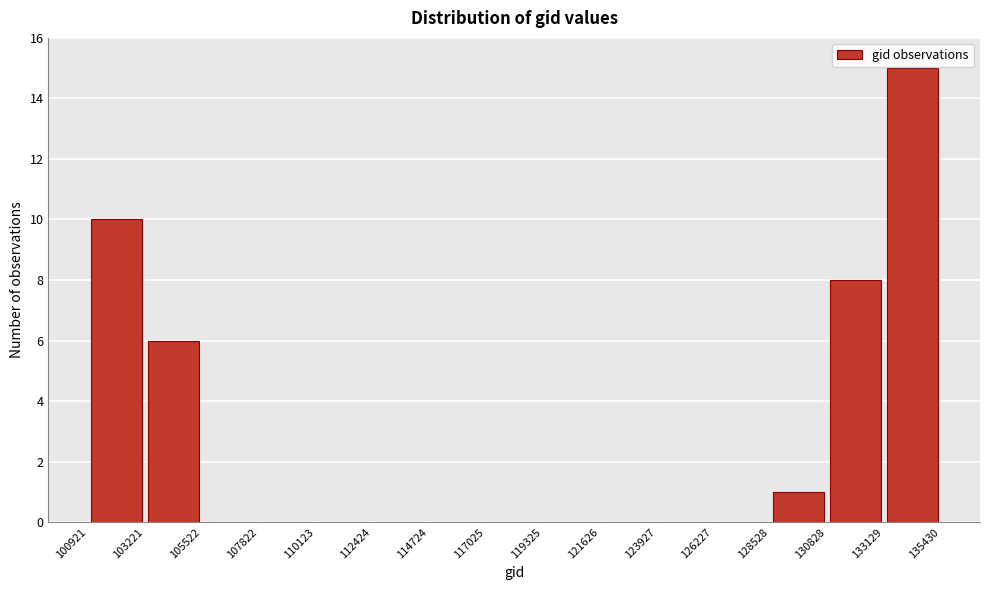

Which range on the x-axis has the tallest bar?

133129 to 135430